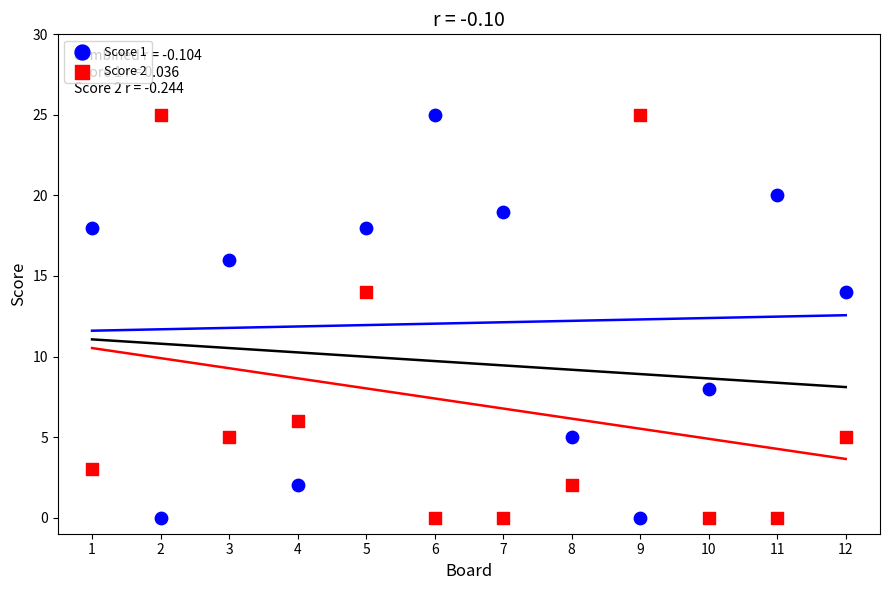

What is the X range (max minus min) for the scatter plot?

11